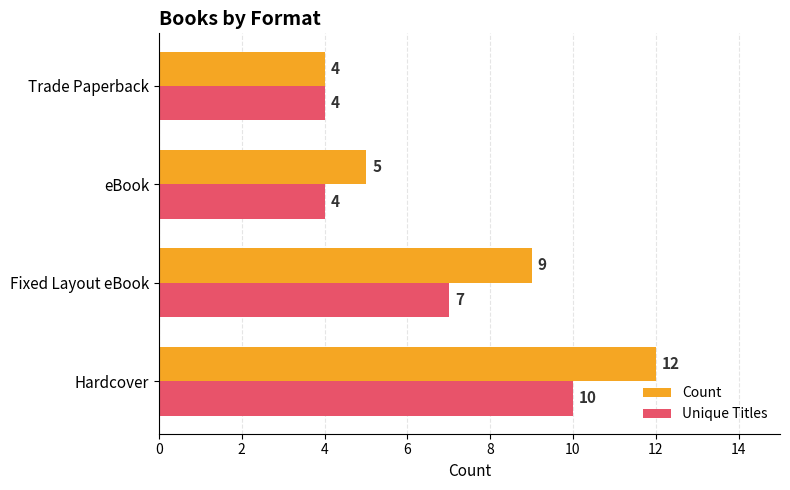

At which label is Count closest to 8?

Fixed Layout eBook